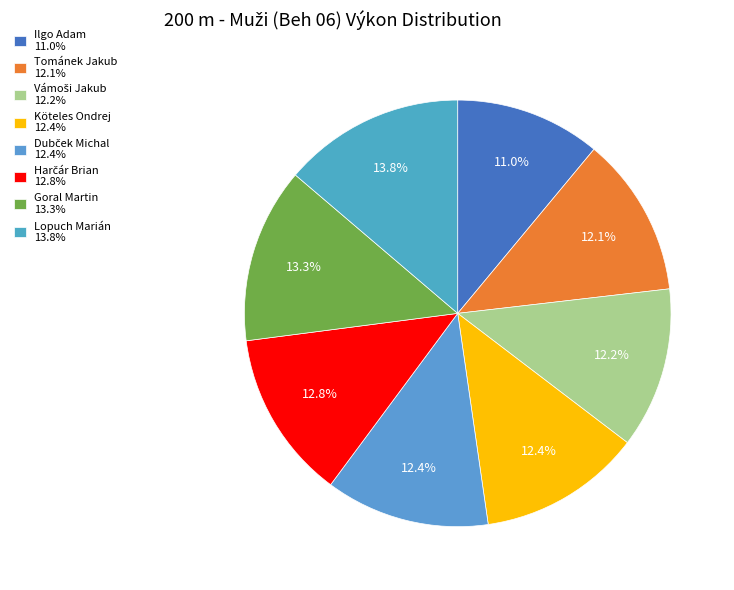

Which category has the biggest portion of the pie?

Lopuch Marián